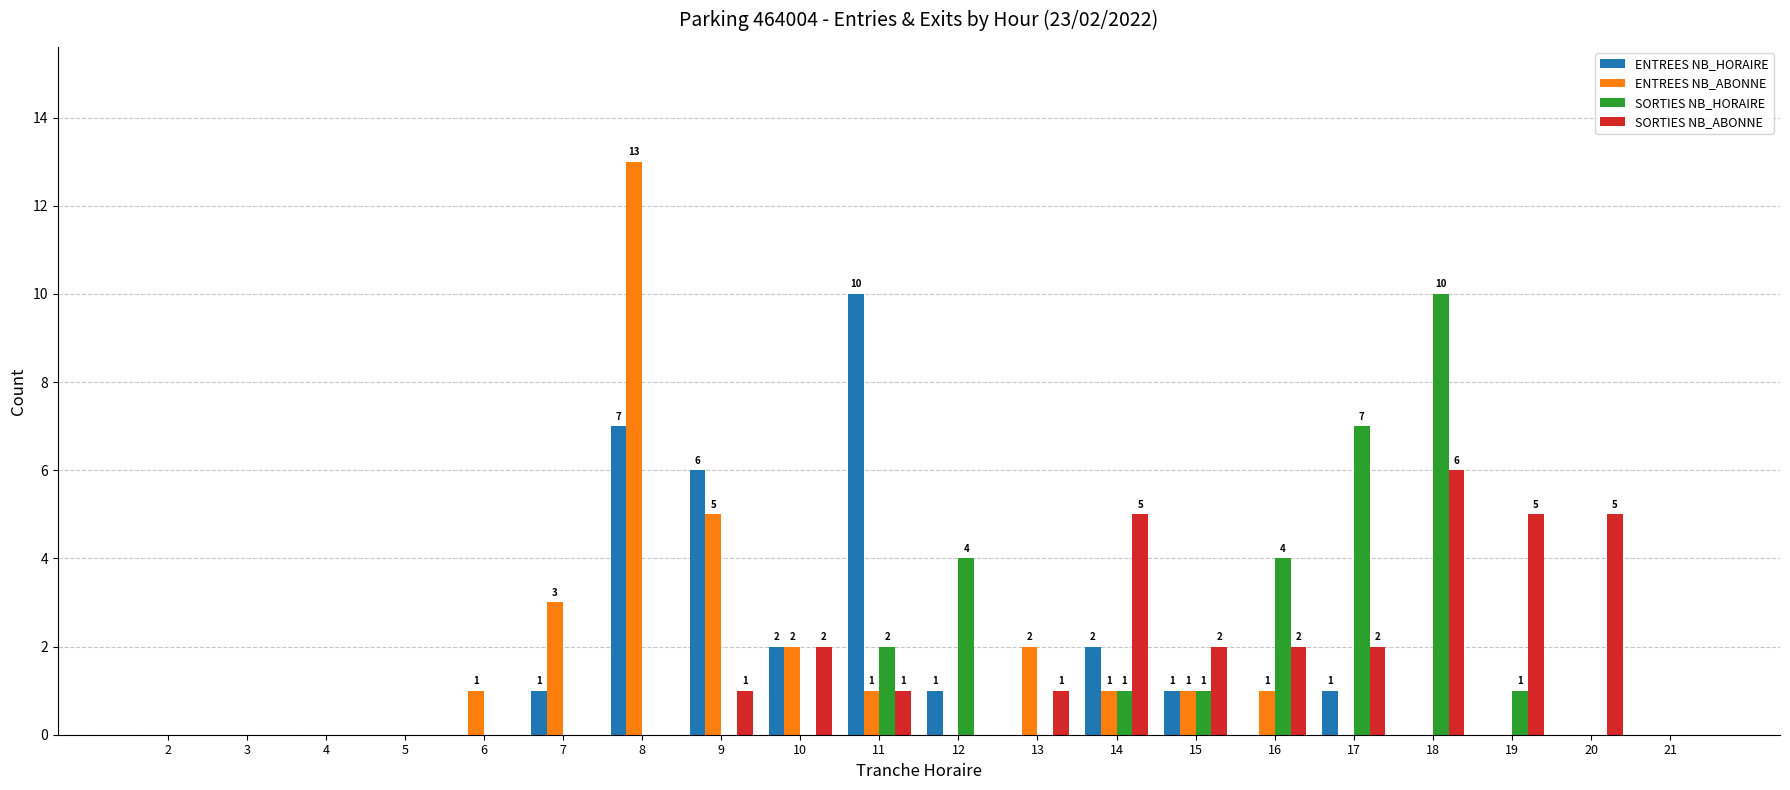

What is the highest value of the SORTIES NB_HORAIRE series?

10